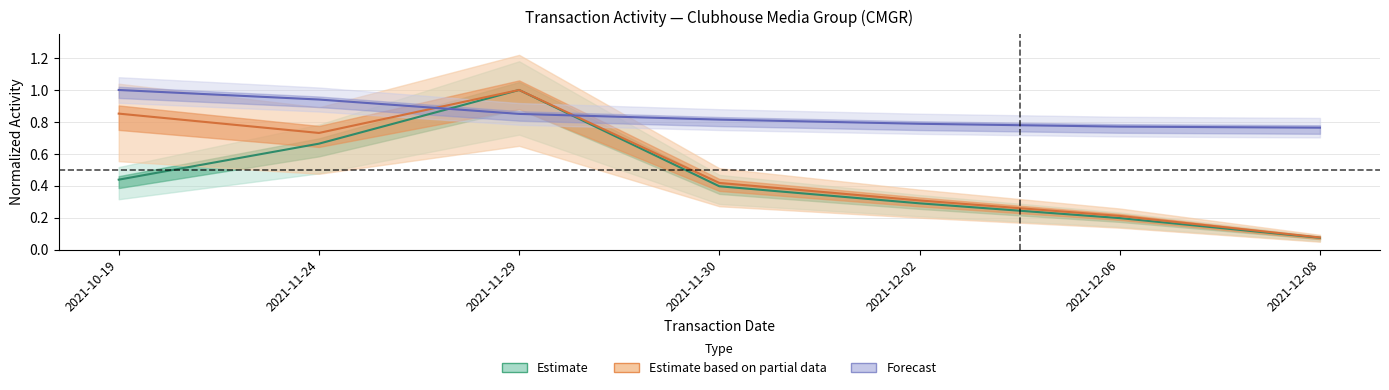

Does the chart have visible grid lines?

Yes